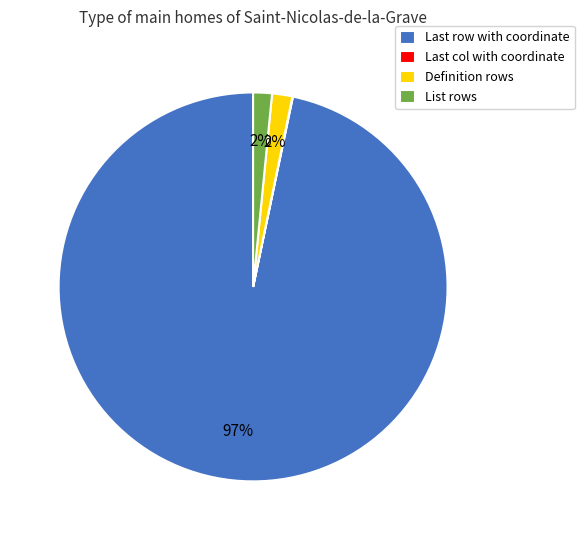

Which slice is the largest?

Last row with coordinate